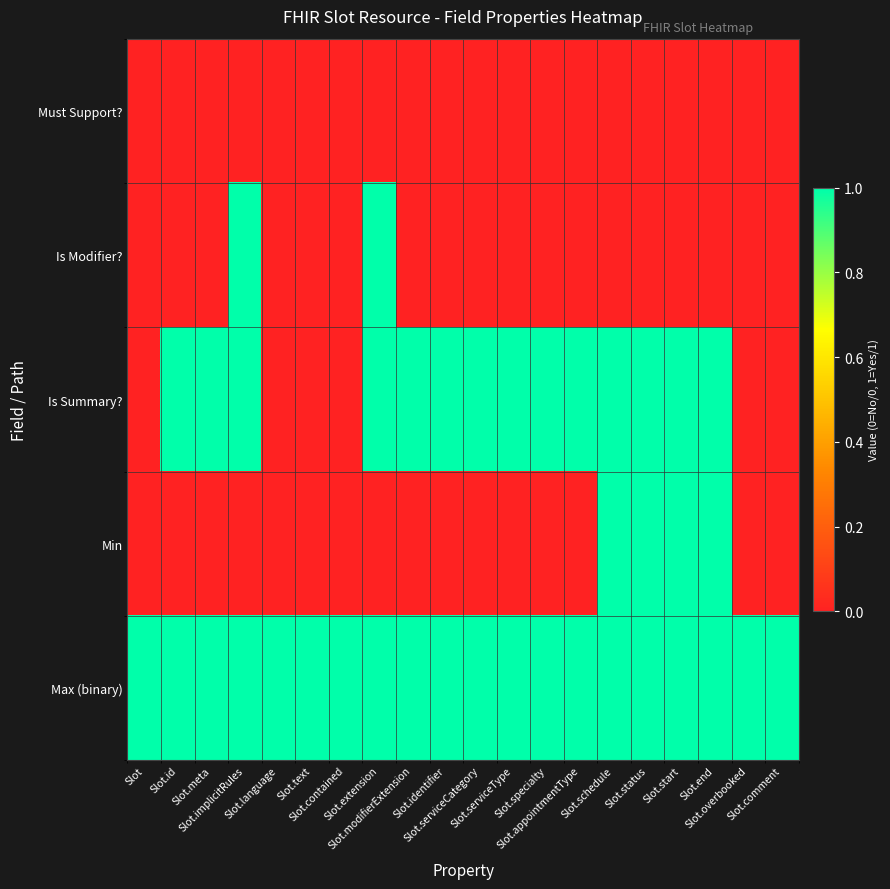

Which label corresponds to the largest value in the chart?

Slot.implicitRules